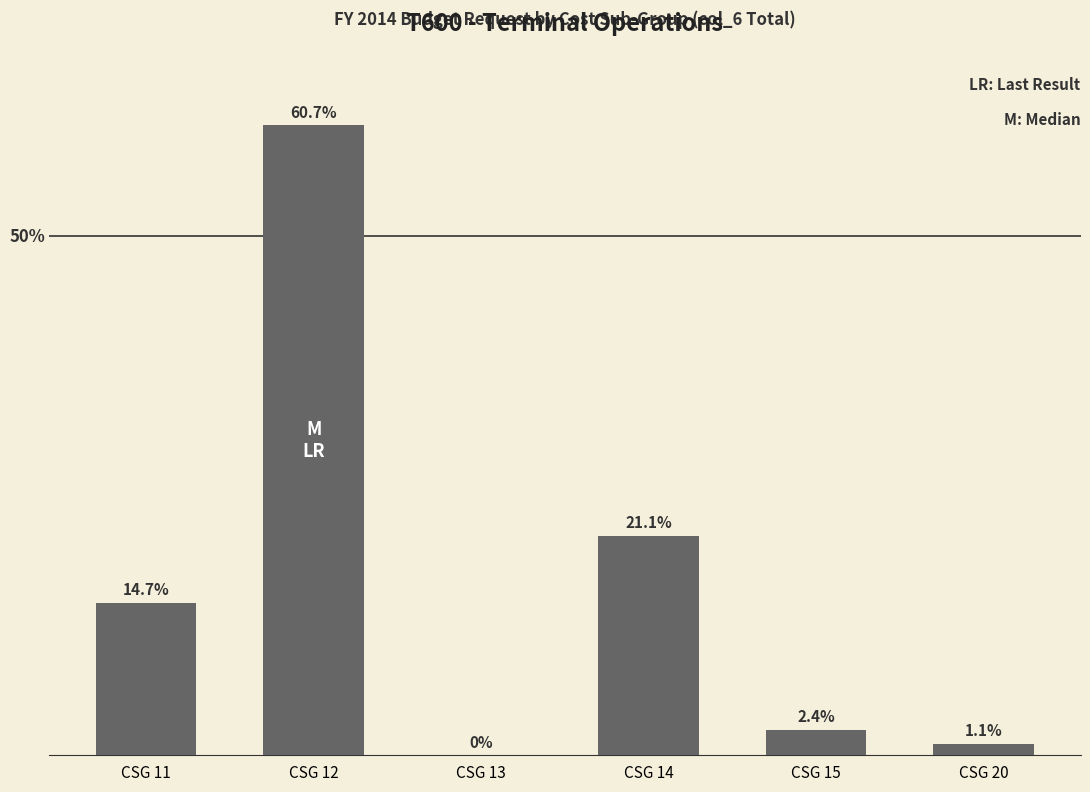

Are the bars horizontal?

No